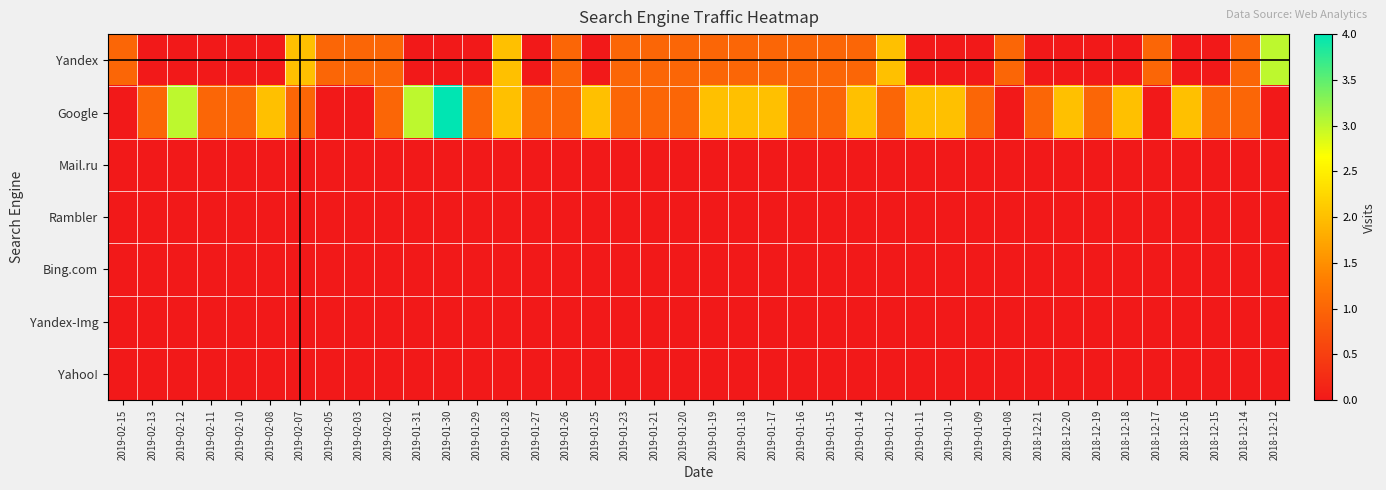

What is the total value across all series at 2019-02-08?

2